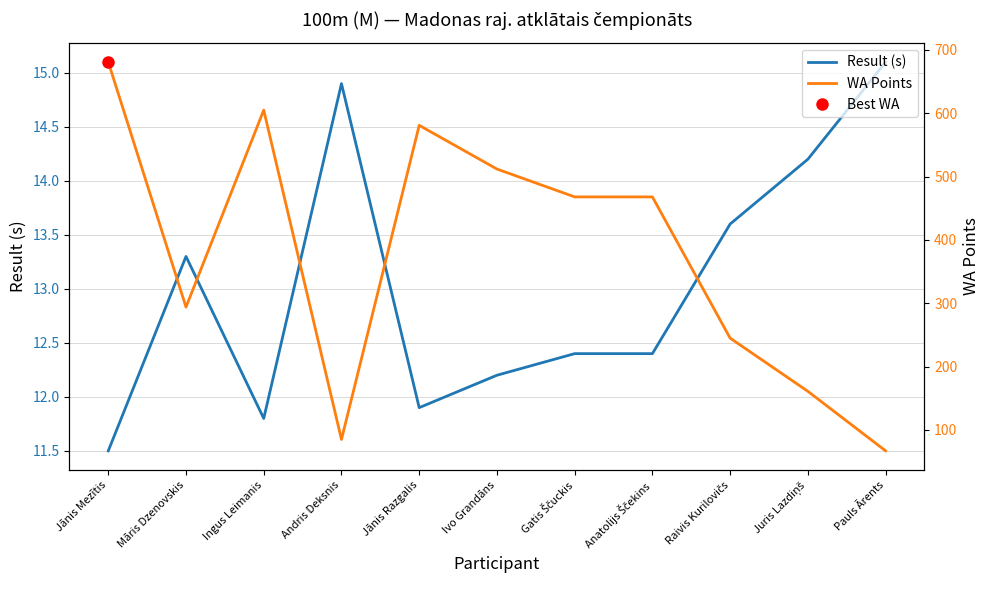

In WA Points, how many points are lower than both neighbors (excluding endpoints)?

2